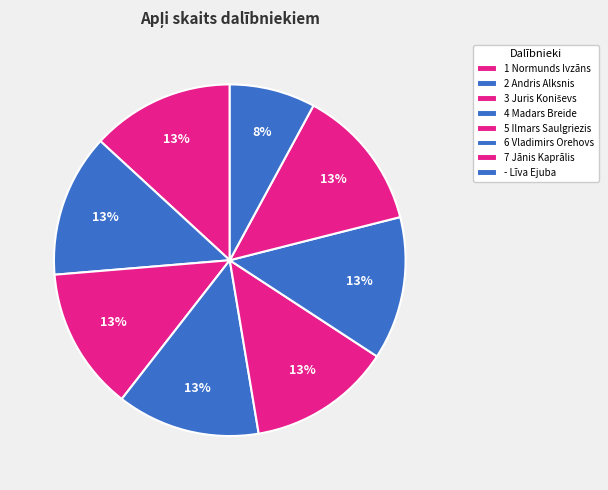

How many slices are in this pie chart?

8